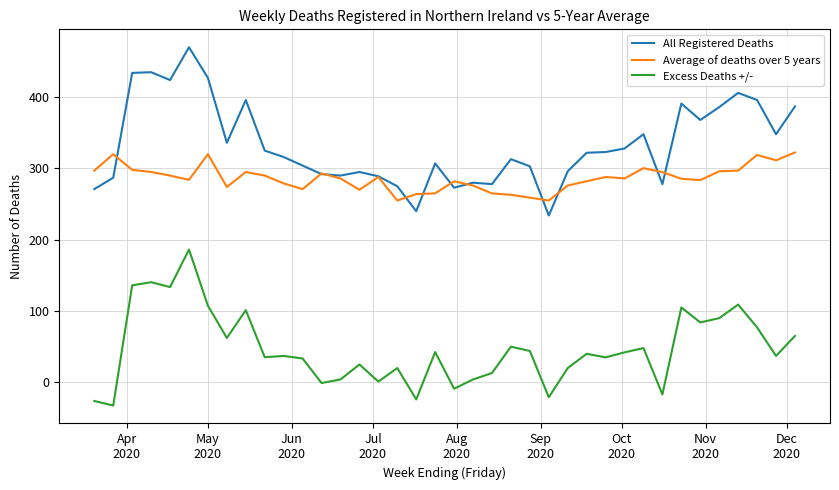

What is the highest value of the All Registered Deaths series?

470.0